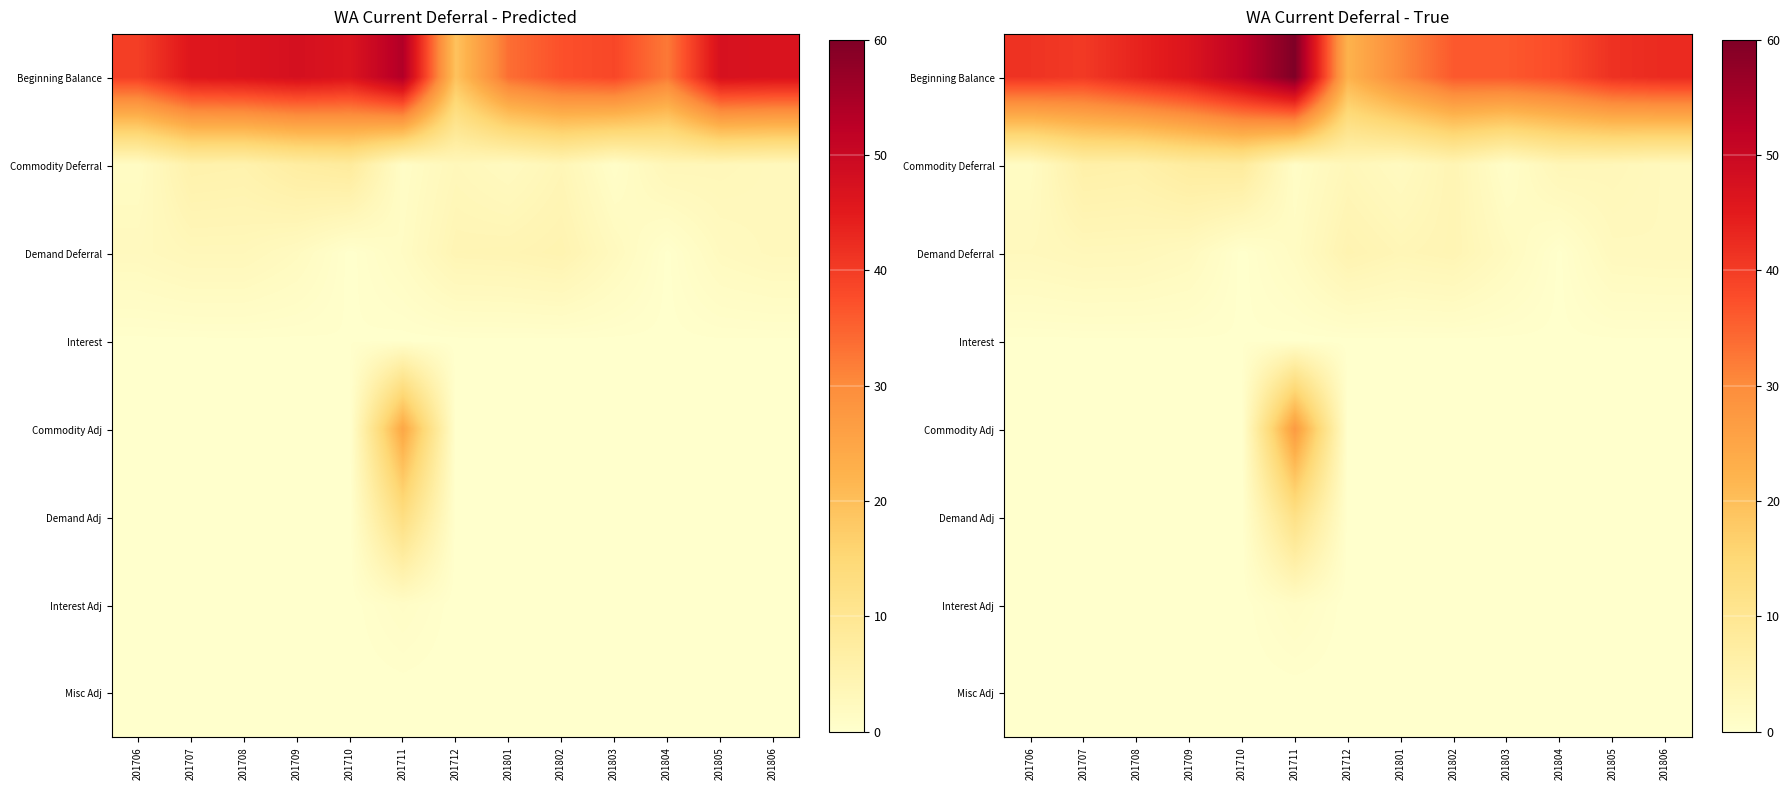

What is the total value across all series at 201711?

103.1